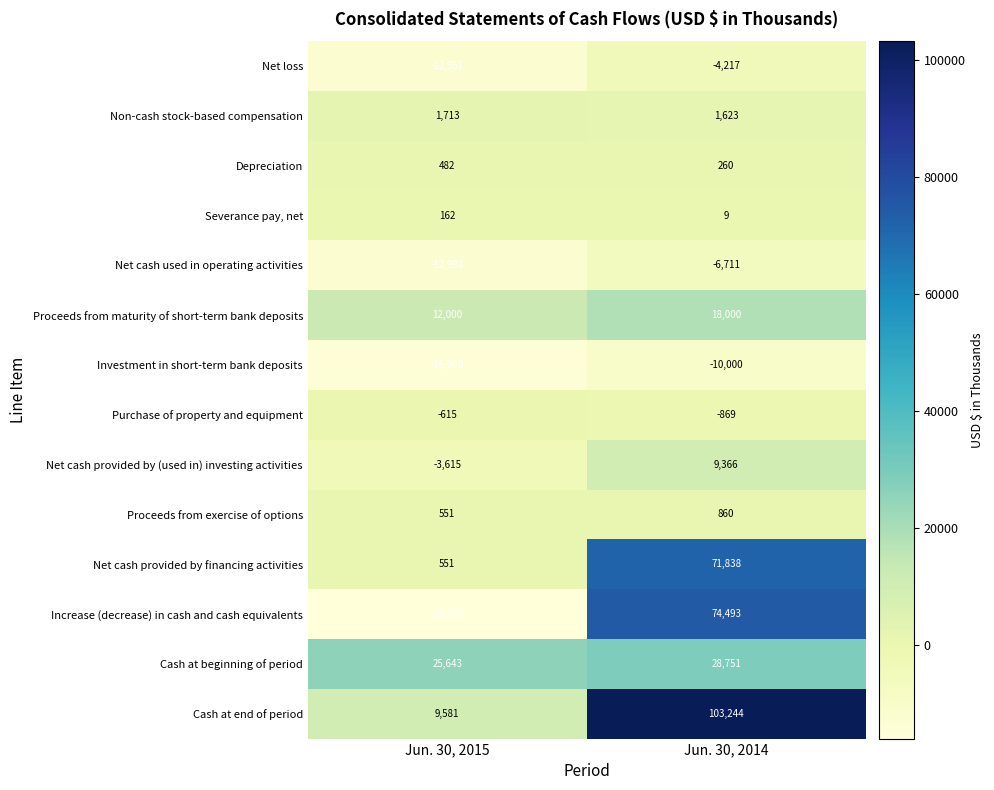

Which label corresponds to the smallest value in the chart?

Jun. 30, 2015